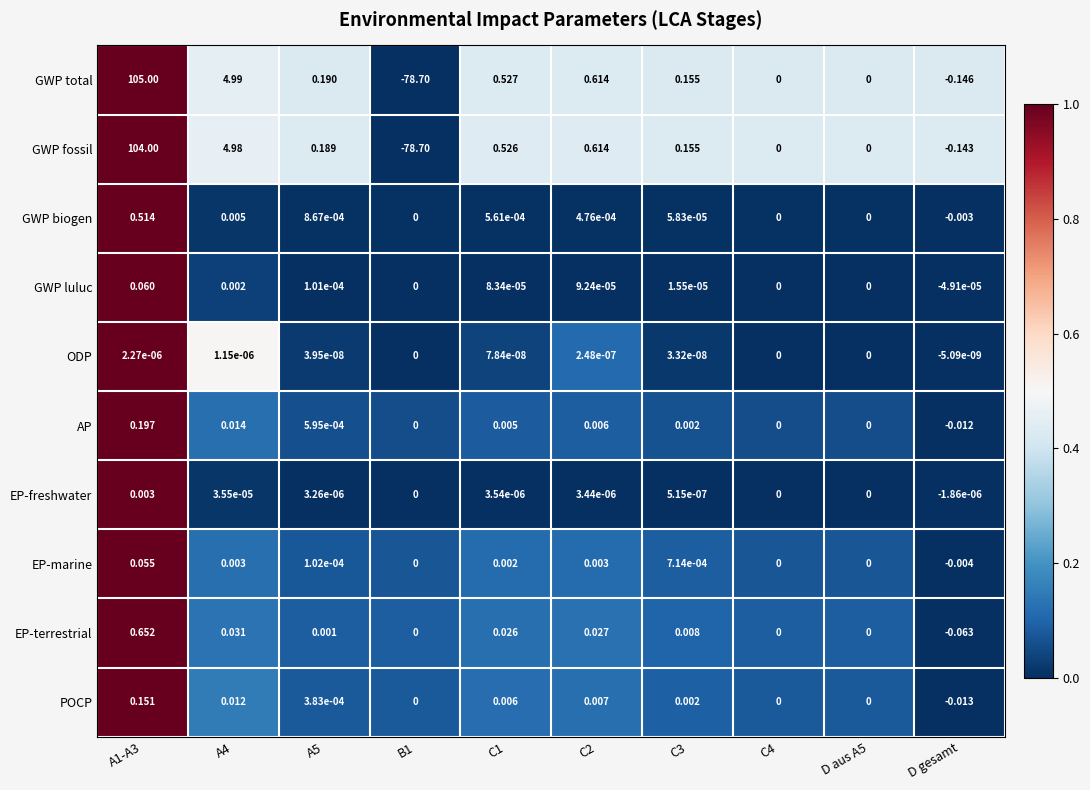

List the series in order of their peak value, highest first.

GWP total, GWP fossil, EP-terrestrial, GWP biogen, AP, POCP, GWP luluc, EP-marine, EP-freshwater, ODP